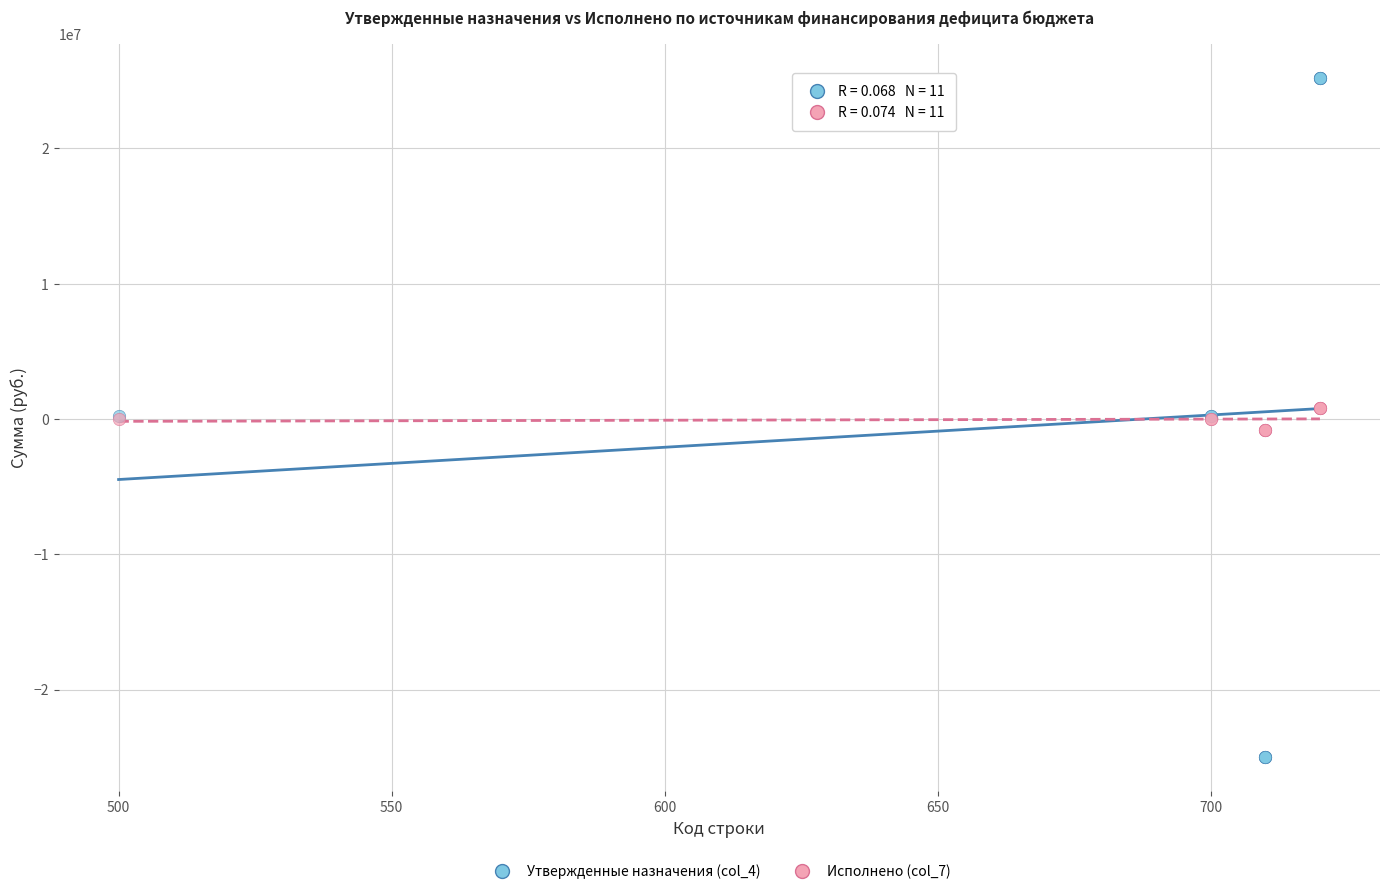

Which series has the largest Y range (max minus min)?

Утвержденные назначения (col_4)